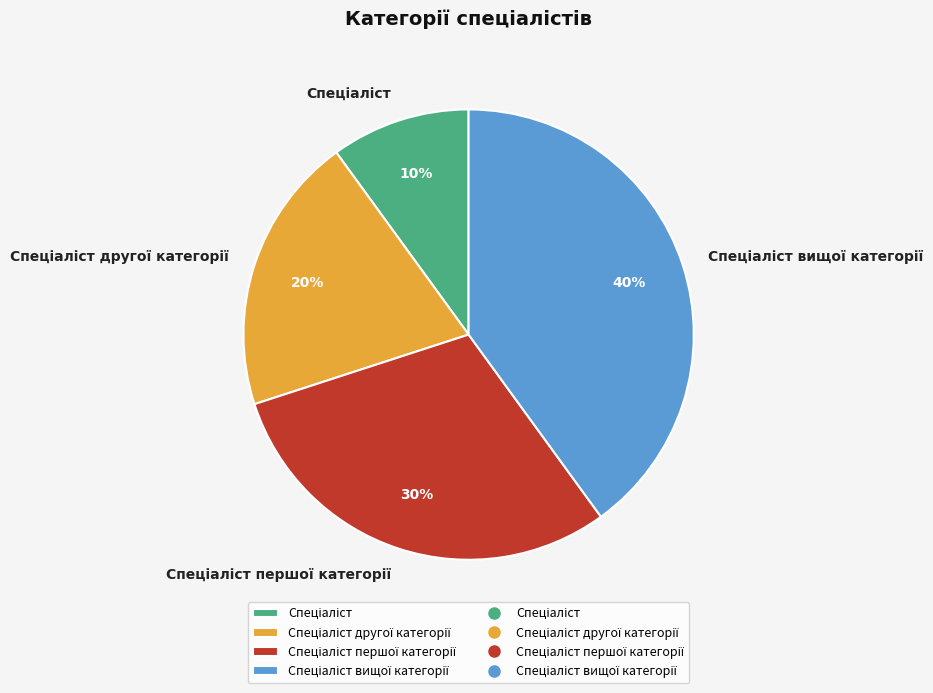

To the nearest percent, what is the difference between the largest and smallest slice percentages?

30%